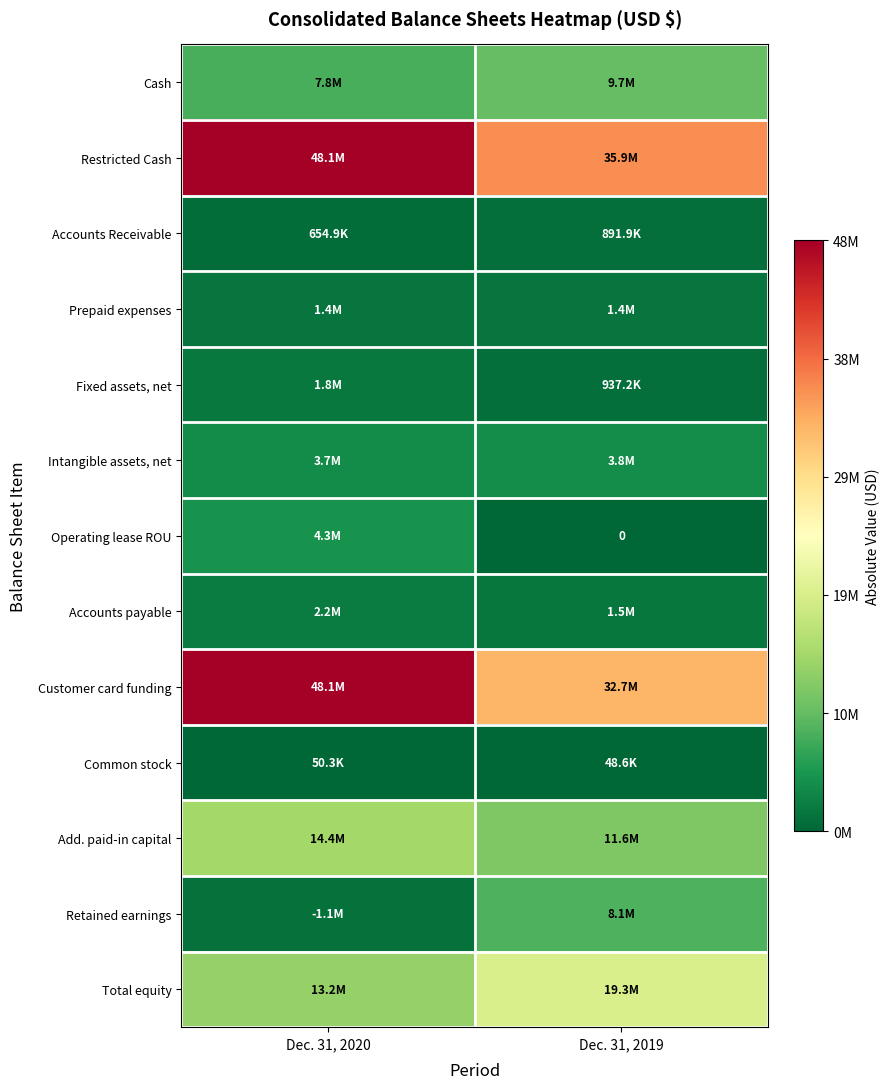

List the series in order of their peak value, lowest first.

Common stock, Accounts Receivable, Prepaid expenses, Fixed assets, net, Accounts payable, Intangible assets, net, Operating lease ROU, Retained earnings, Cash, Add. paid-in capital, Total equity, Restricted Cash, Customer card funding